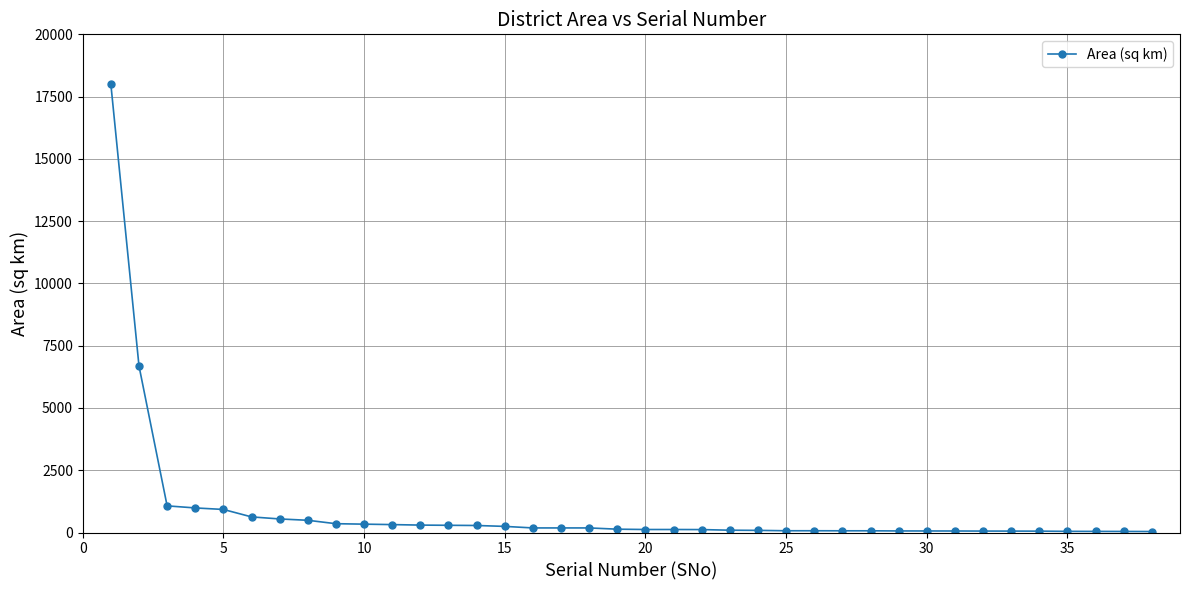

What is the difference between the second highest and second lowest values?

6645